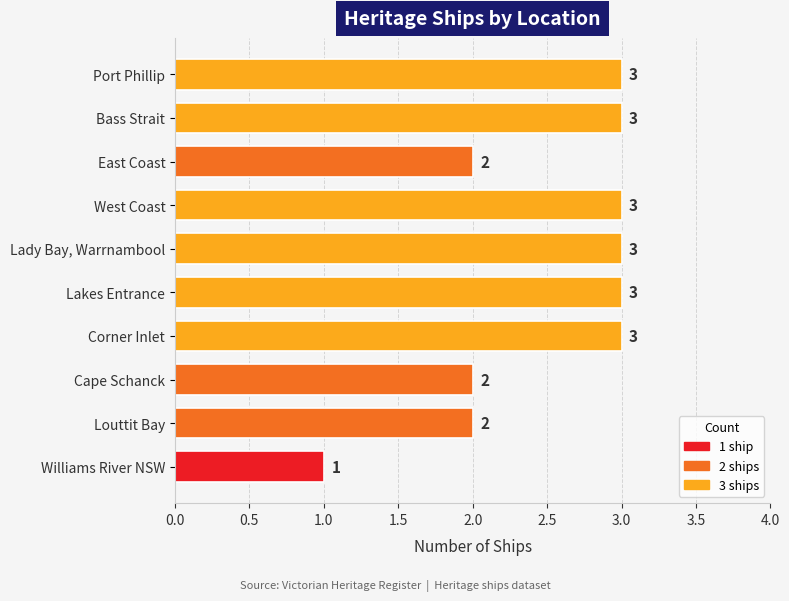

What is the approximate value at West Coast?

3